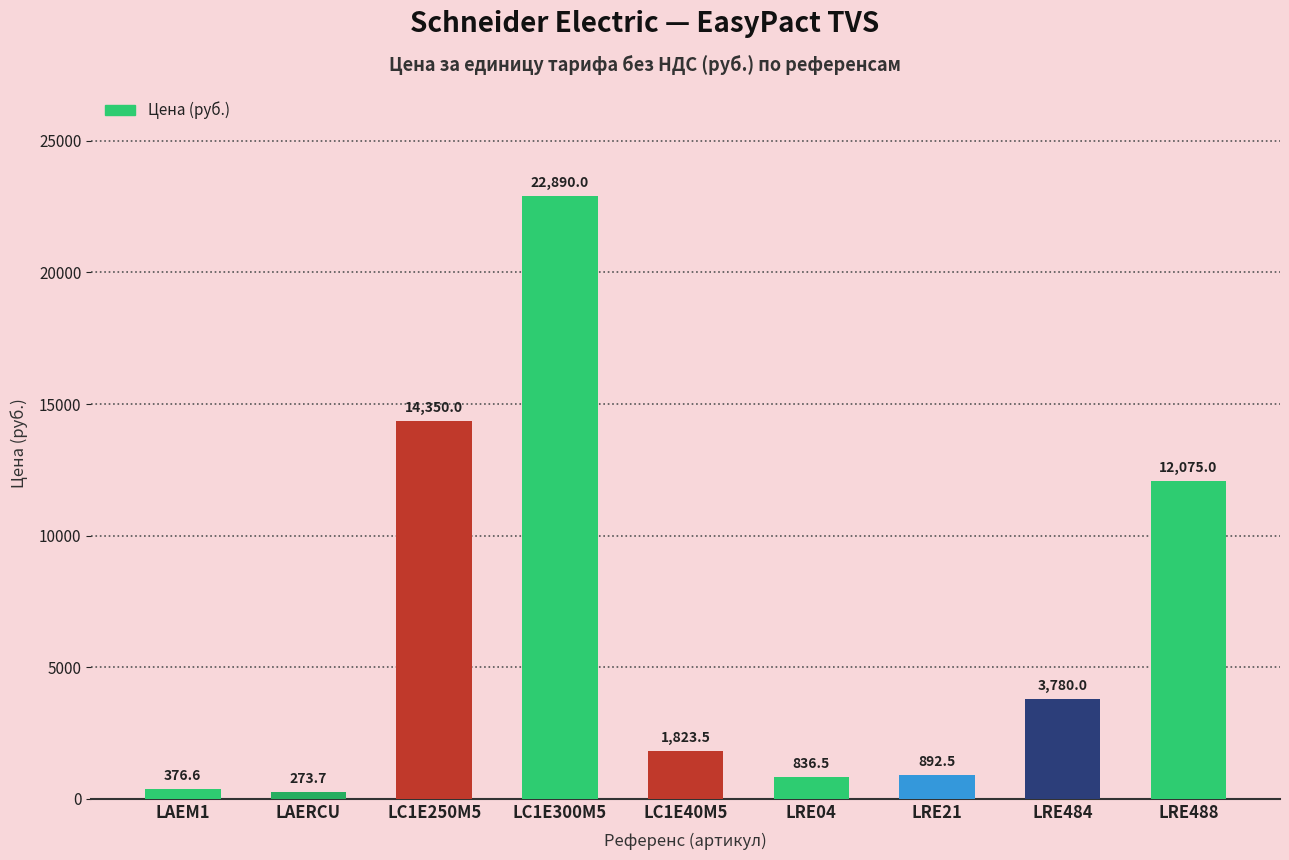

Reading right to left, what are all the values shown in this chart?

12075.0	3780.0	892.5	836.5	1823.5	22890.0	14350.0	273.7	376.6